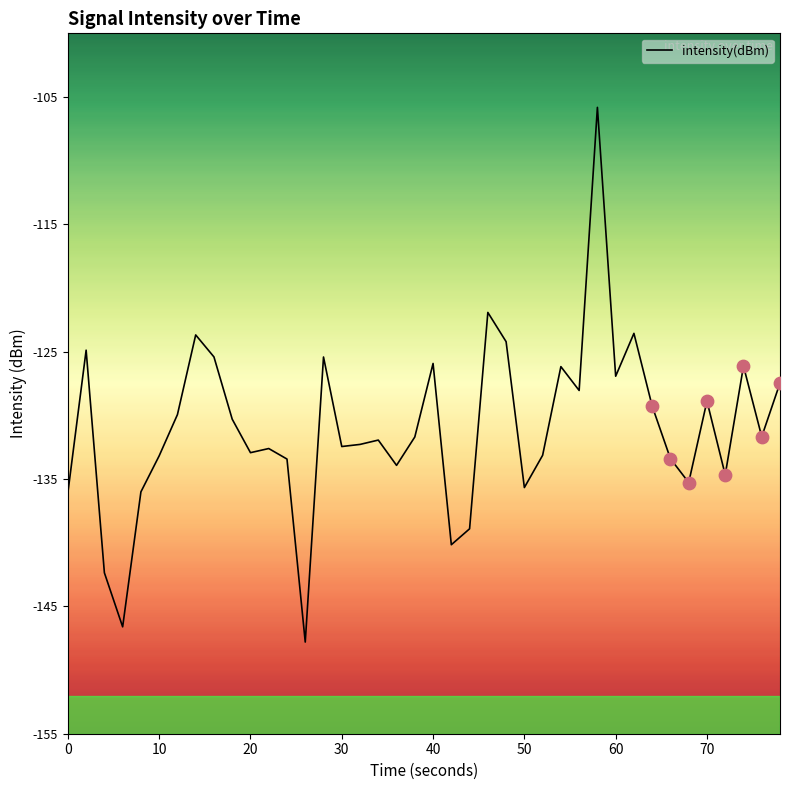

What is the maximum value shown in the chart?

-105.8